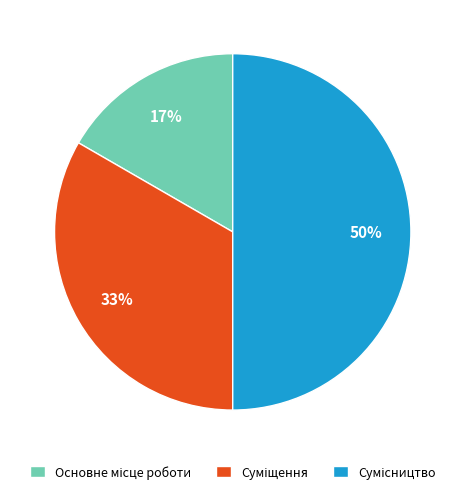

To the nearest percent, what is the average slice percentage?

33%